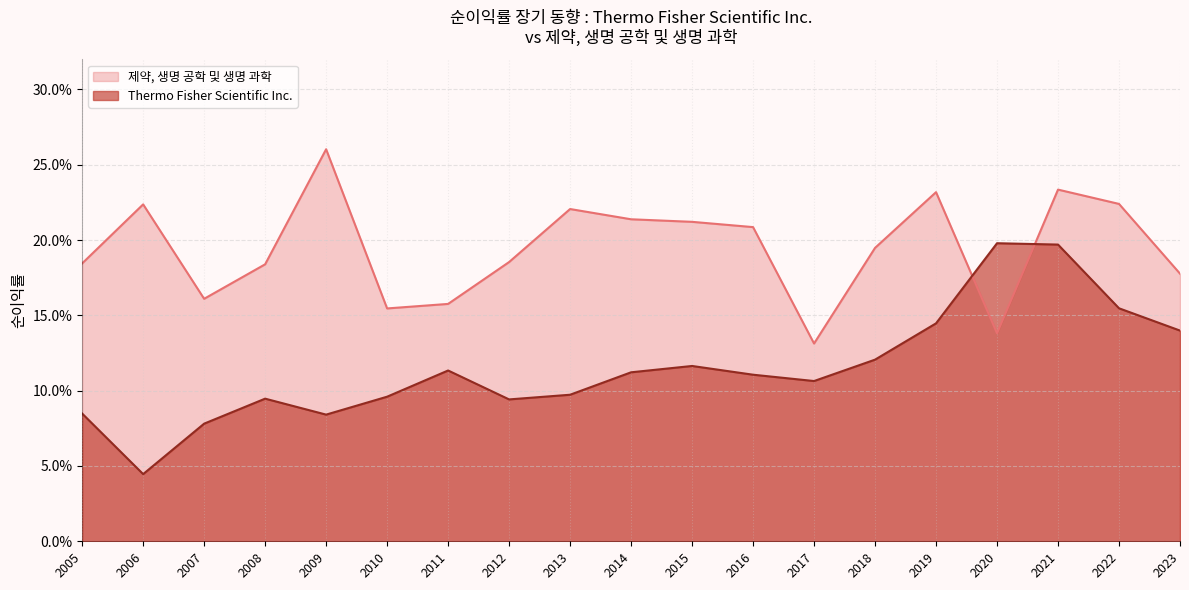

What are all the series names shown in the legend?

제약, 생명 공학 및 생명 과학, Thermo Fisher Scientific Inc.